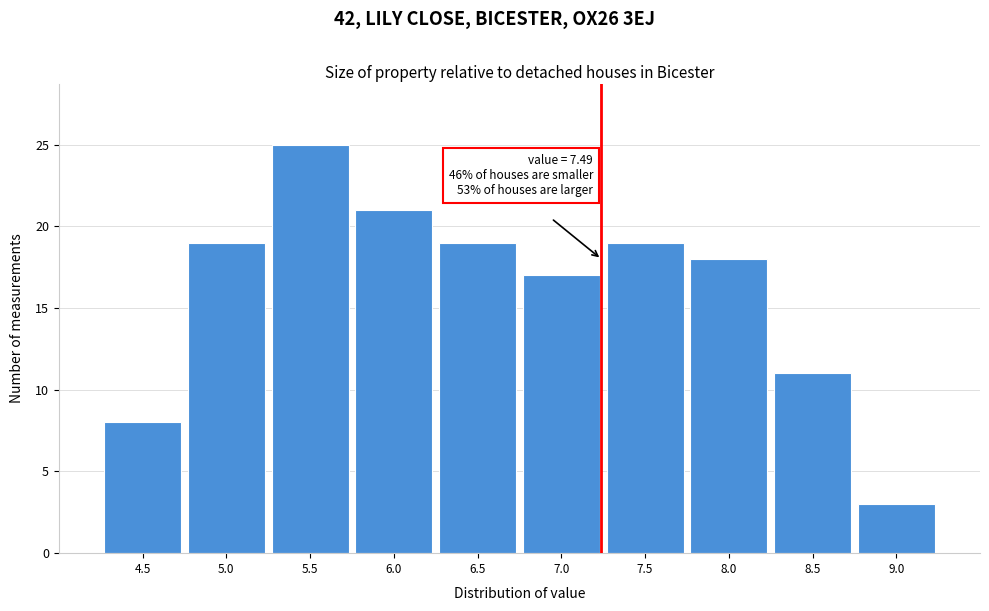

Reading left to right, list all the values displayed in this chart.

8	19	25	21	19	17	19	18	11	3